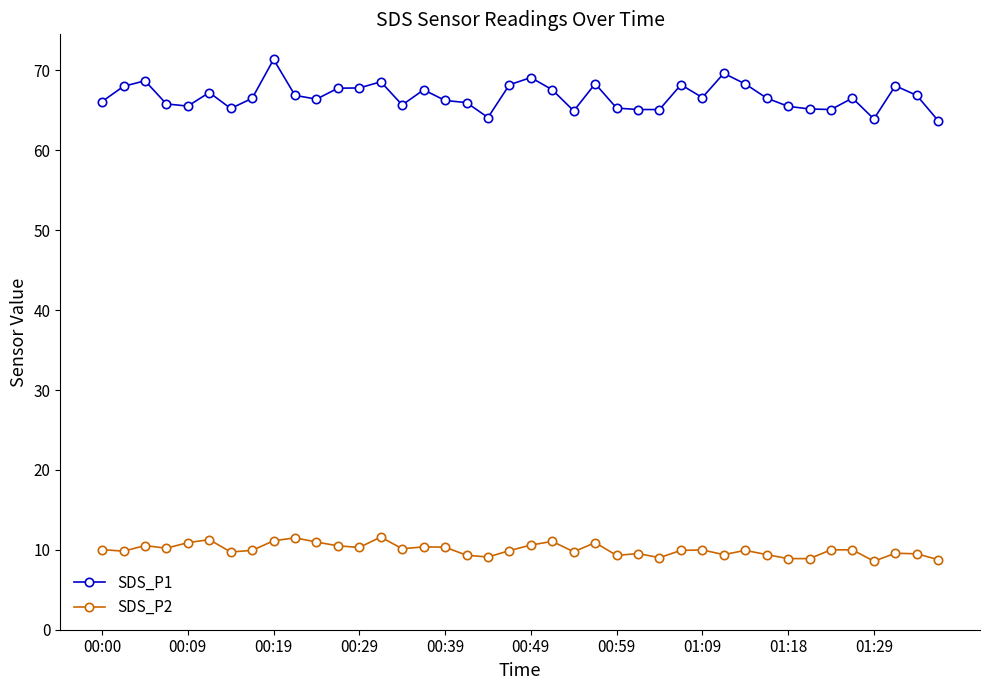

What is the average value of the SDS_P2 series?

10.0